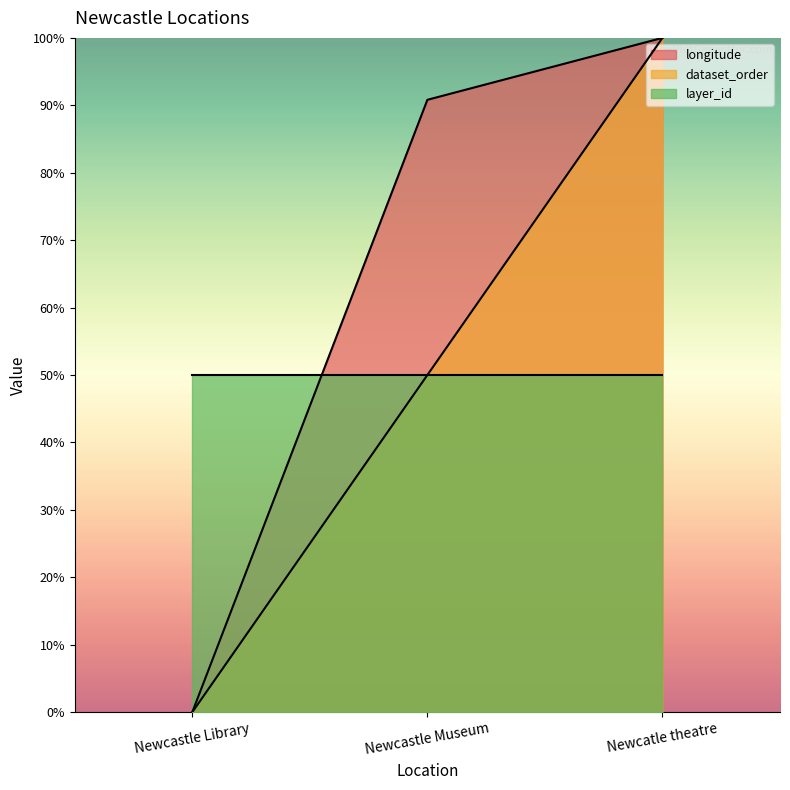

What is the approximate value of longitude at Newcatle theatre?

100.0